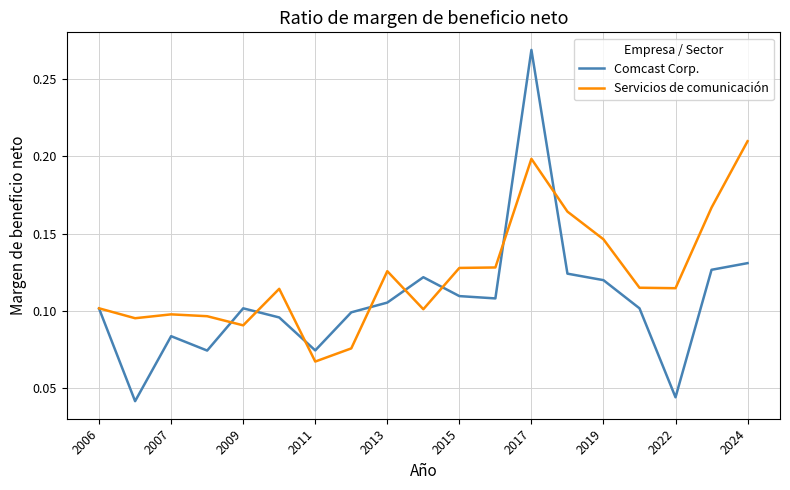

Rank the series by their average value, from highest to lowest.

Servicios de comunicación, Comcast Corp.